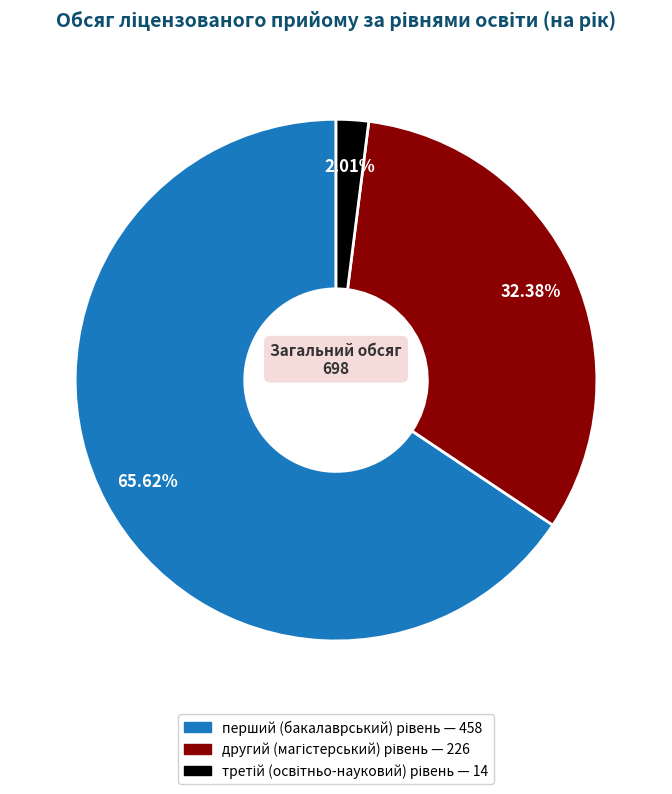

How many segments does this pie chart have?

3